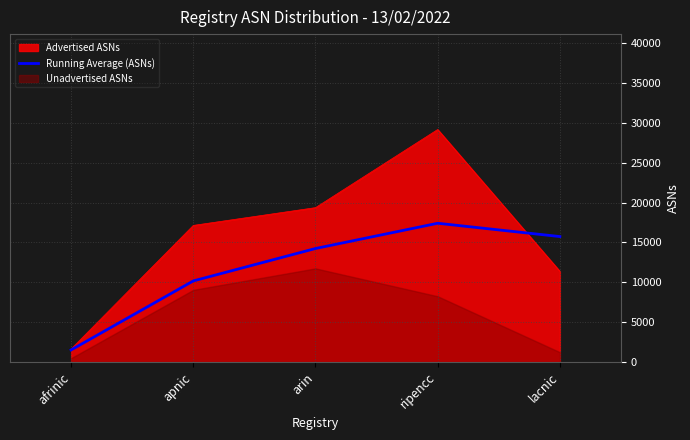

What is the difference between the values at ripencc and lacnic?

1670.9